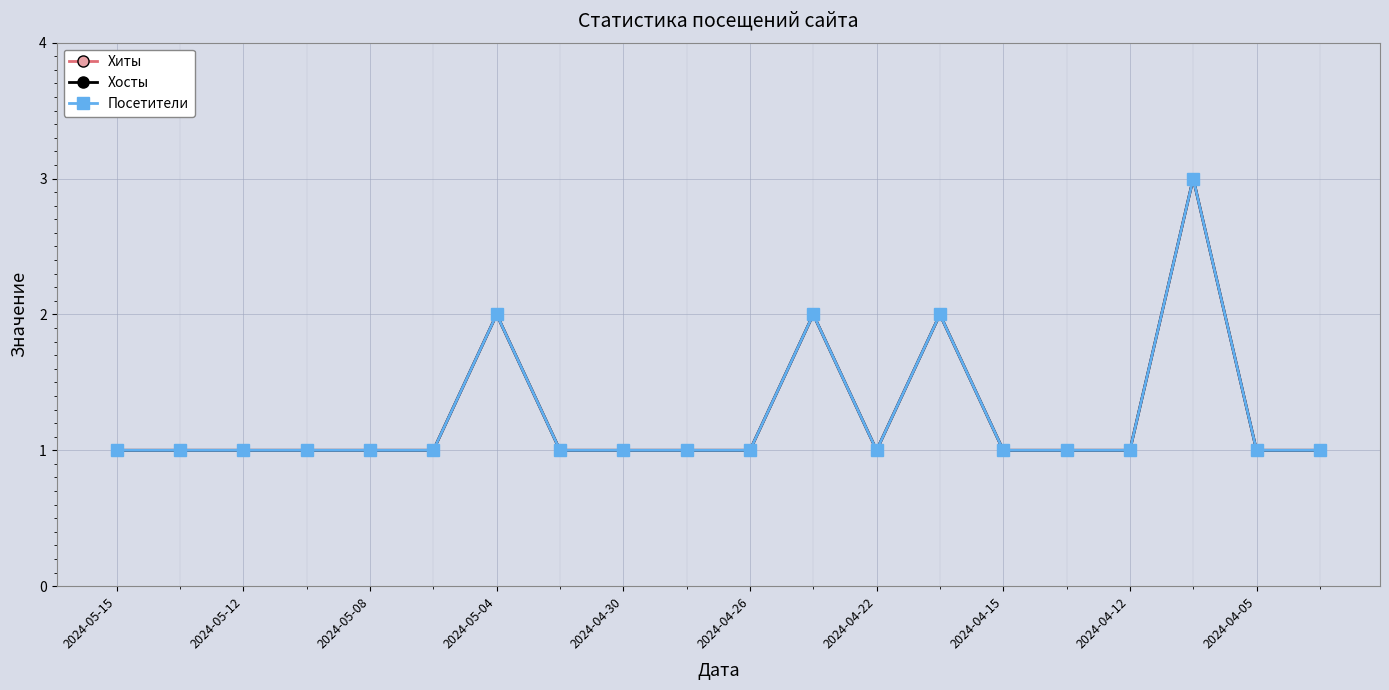

How many series are shown in this chart?

3